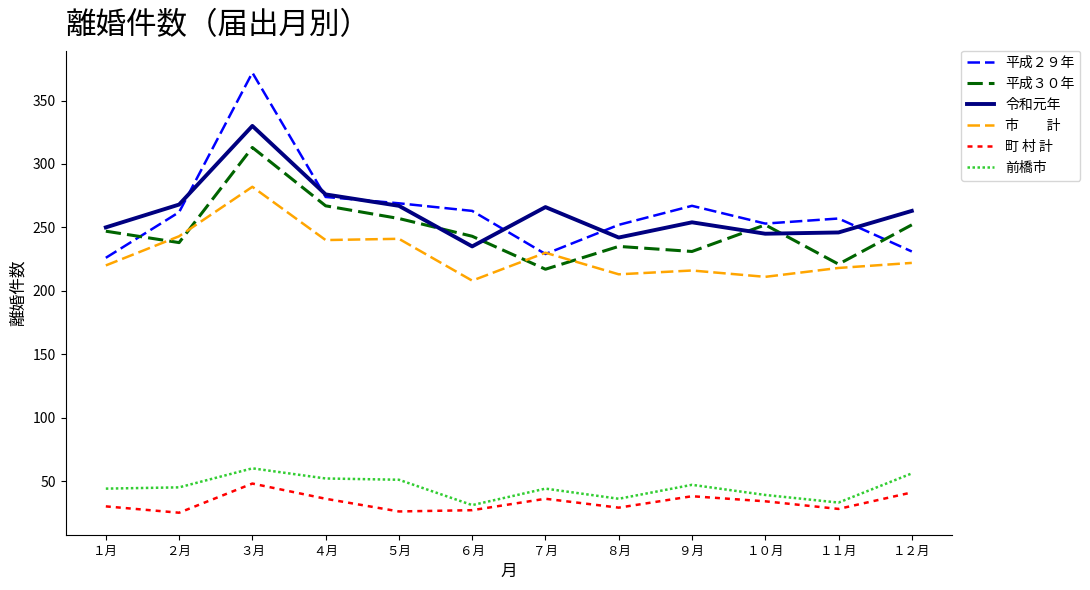

What is the difference between the highest and lowest values at ７月?

230